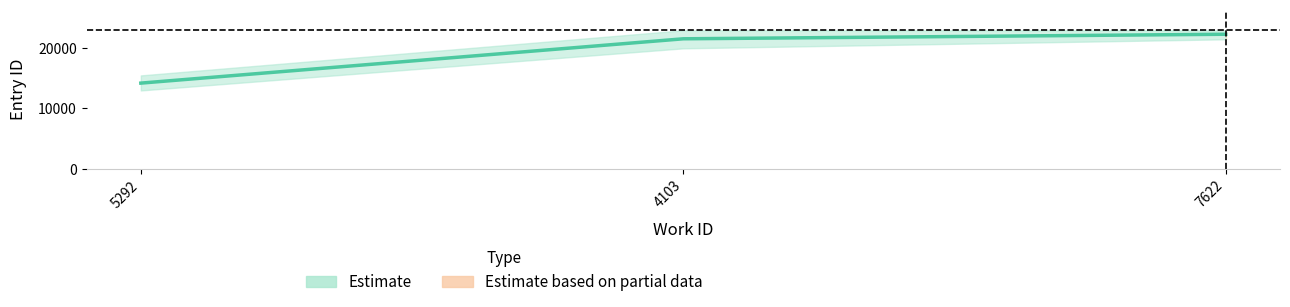

Which label corresponds to the smallest value in the chart?

5292